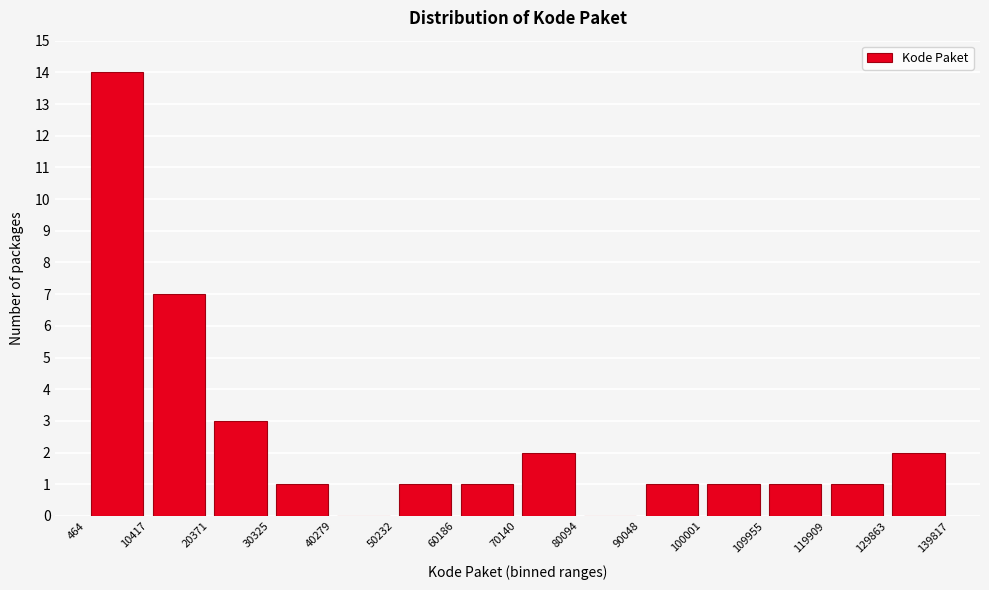

How tall is the bar that spans 100001 to 109955 on the x-axis? The values are not printed on the chart, so give them approximately, as read against the axis.

1